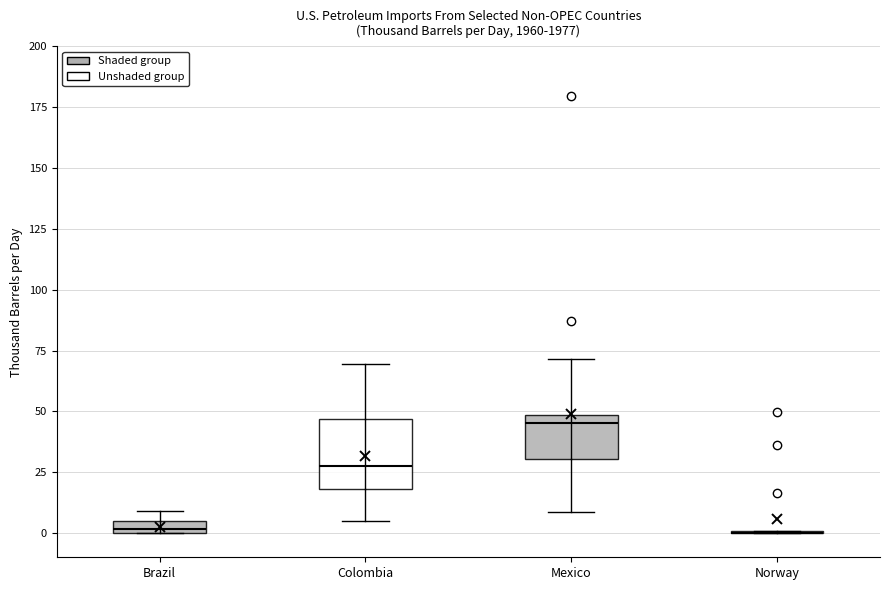

Where is the lower edge of the box for Brazil on the y-axis? The values are not printed on the chart, so give them approximately, as read against the axis.

0